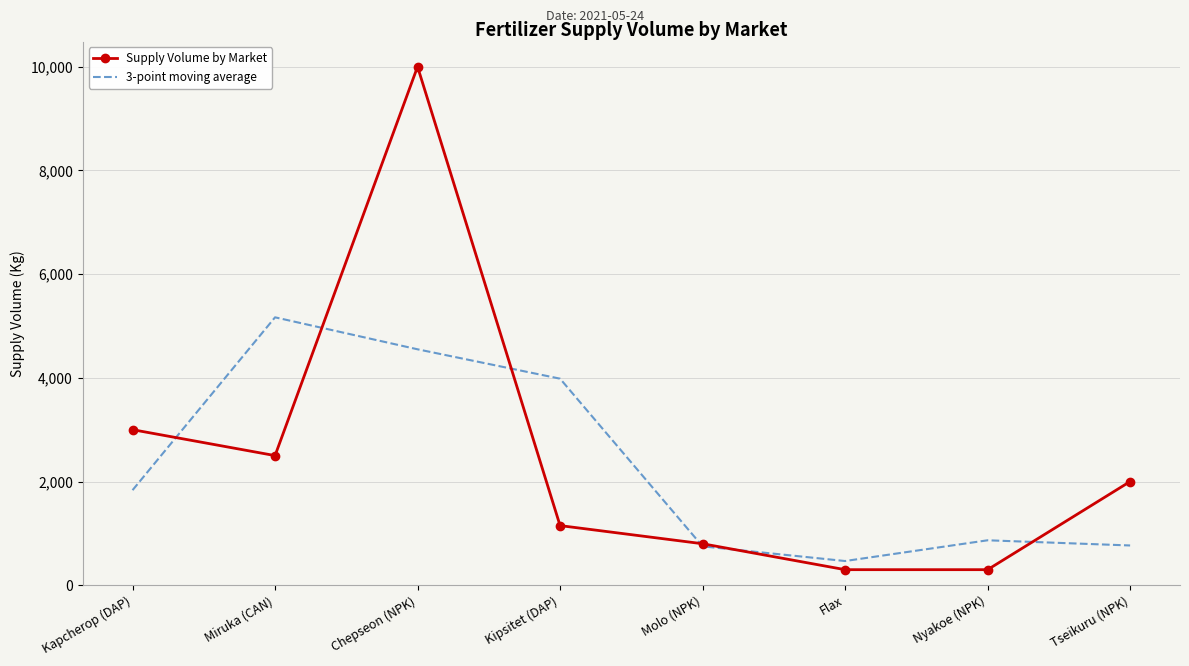

The Supply Volume by Market series shows 386.3 at Molo (NPK). True or false?

False